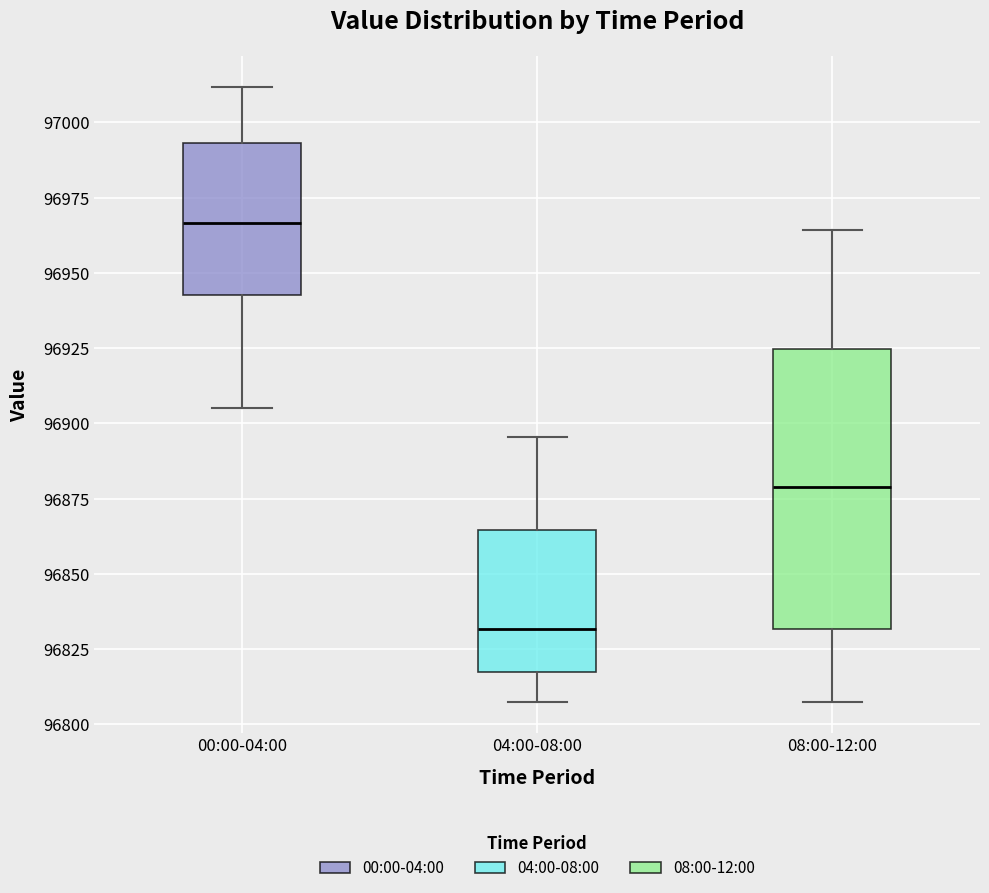

Where does the upper whisker of the box for 00:00-04:00 end on the y-axis? The values are not printed on the chart, so give them approximately, as read against the axis.

97010